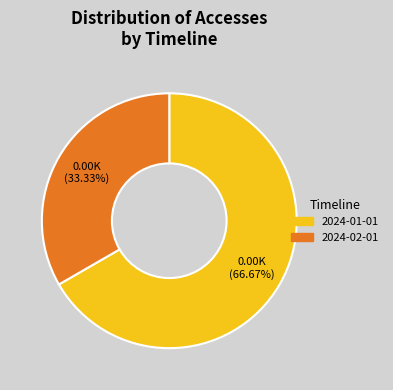

Do 2024-01-01 and 2024-02-01 together represent more than half of the pie?

Yes